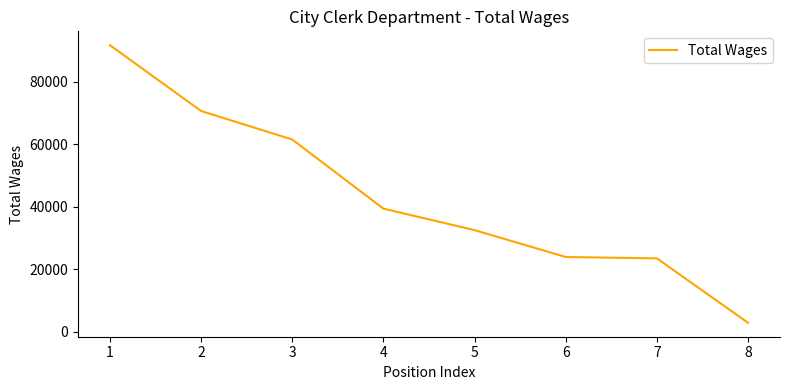

Which category has the lowest value across all series?

8